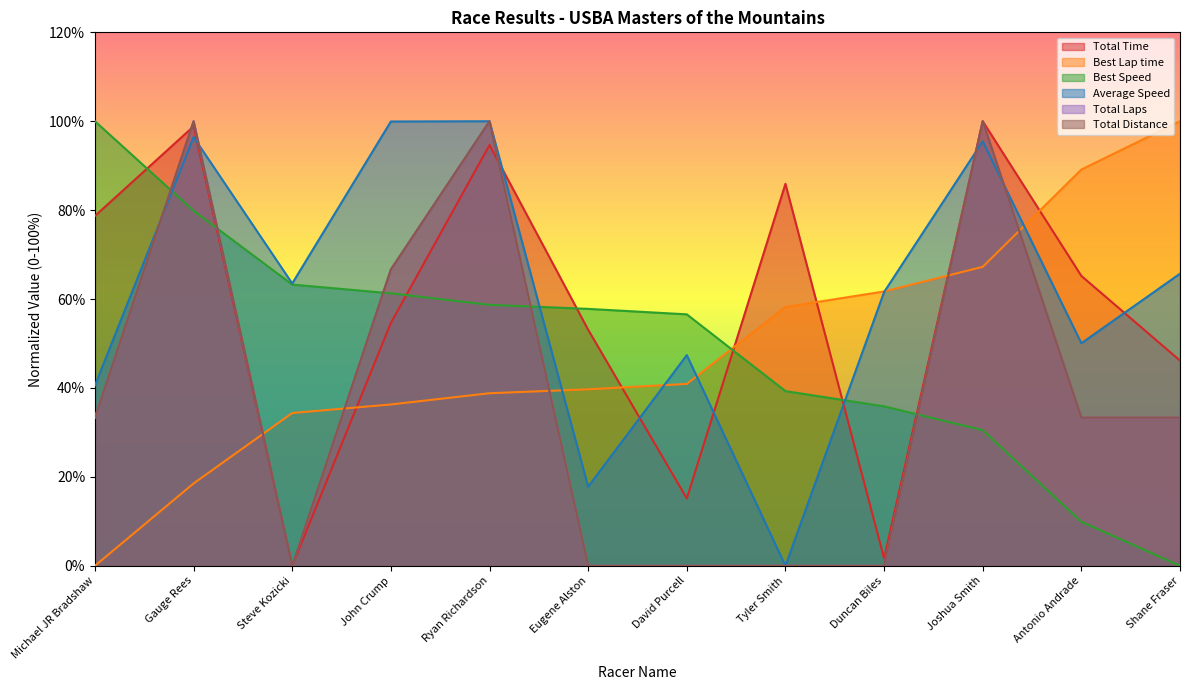

What is the label of the 10th point from the right?

Steve Kozicki